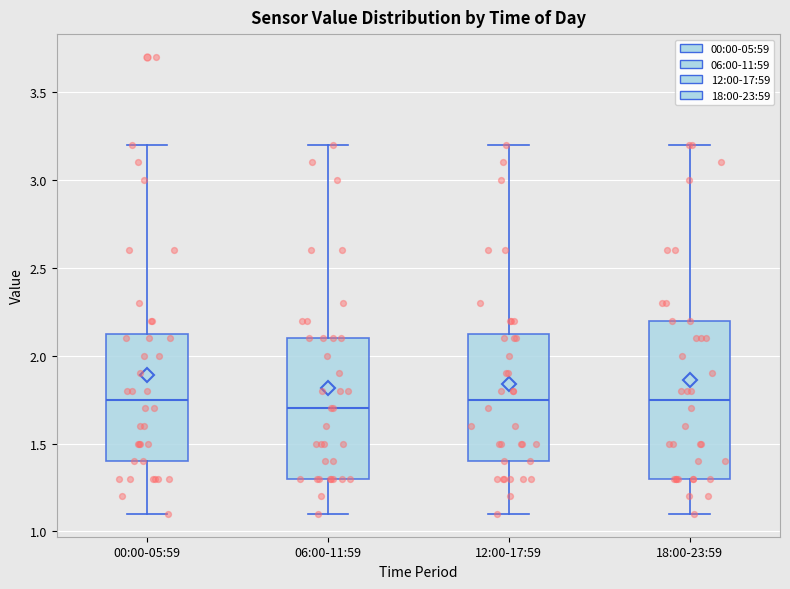

Which box has the lowest median line?

06:00-11:59